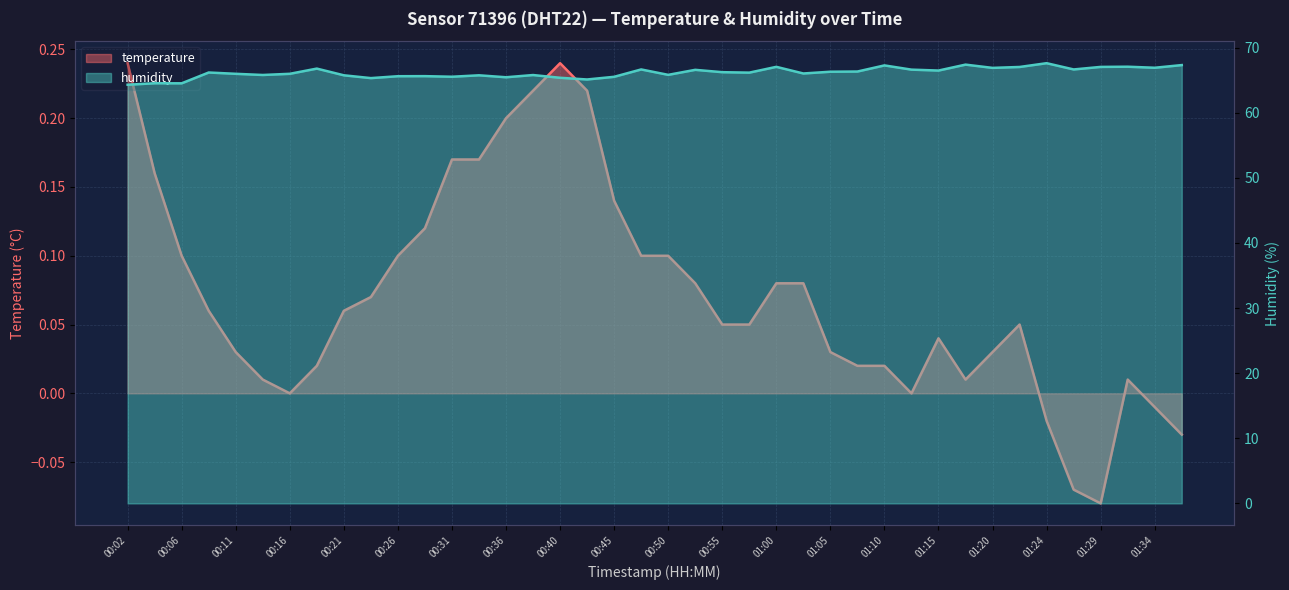

The temperature series shows 0.1 at 00:28. True or false?

True